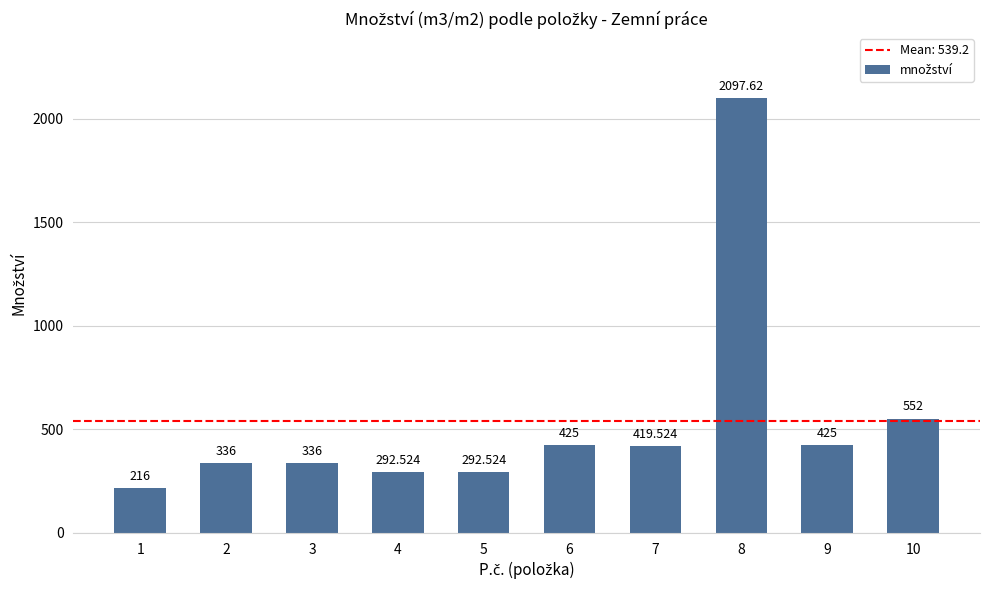

What is the difference between the values at 4 and 1?

76.5